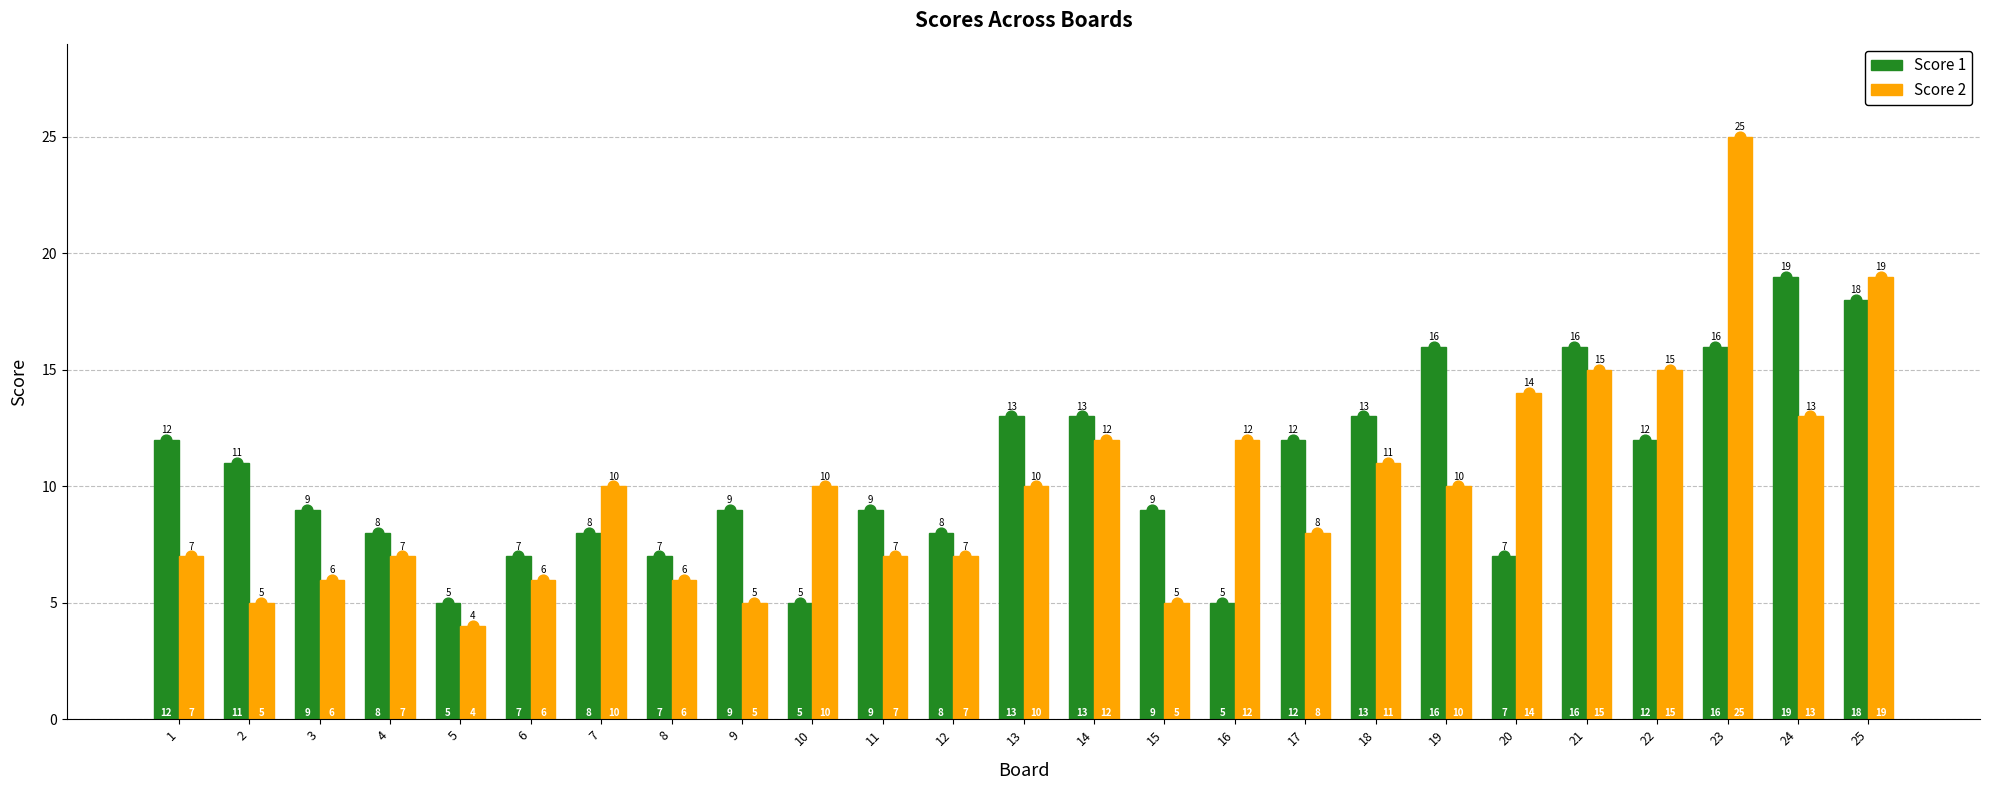

What is the total value across all series at 14?

25